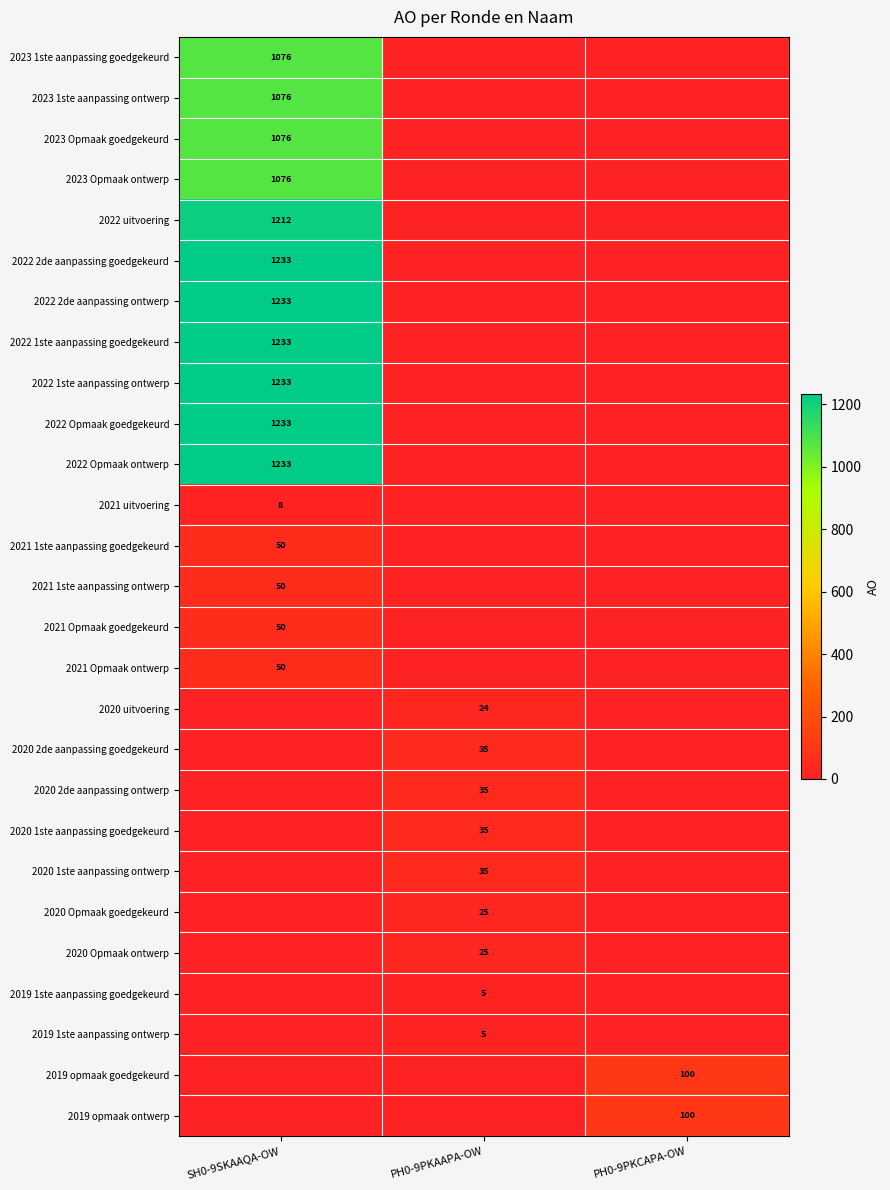

True or false: 2021 Opmaak ontwerp has a value of 28 at SH0-9SKAAQA-OW.

False